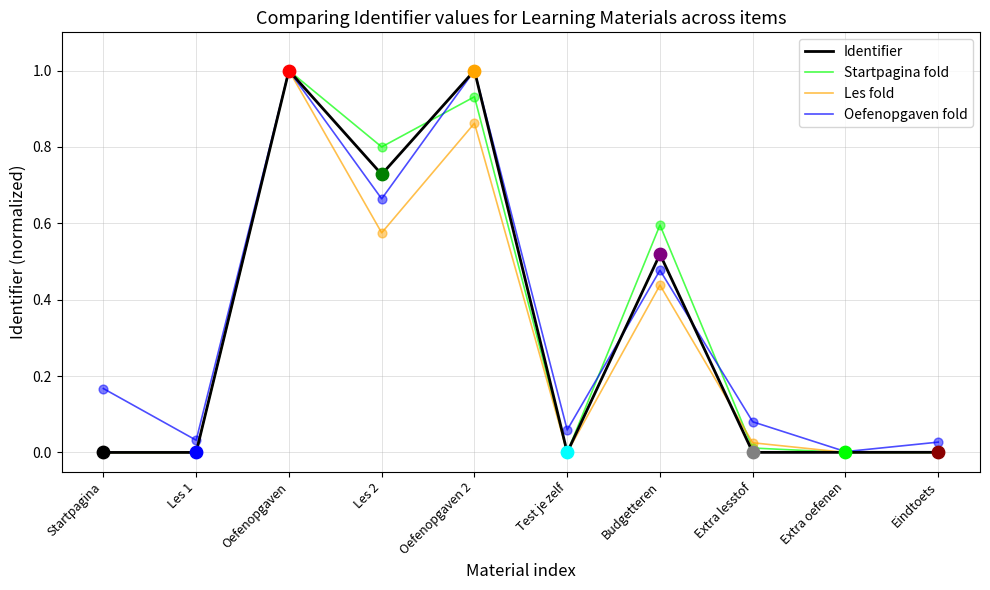

What is the highest value of the Identifier series?

1.0